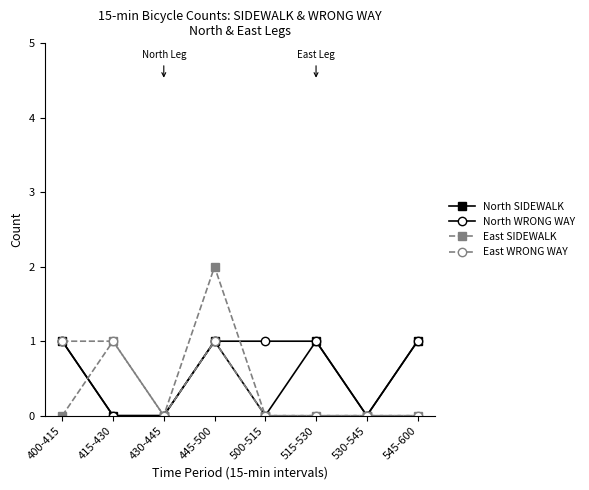

What is the label of the 5th point from the left?

500-515